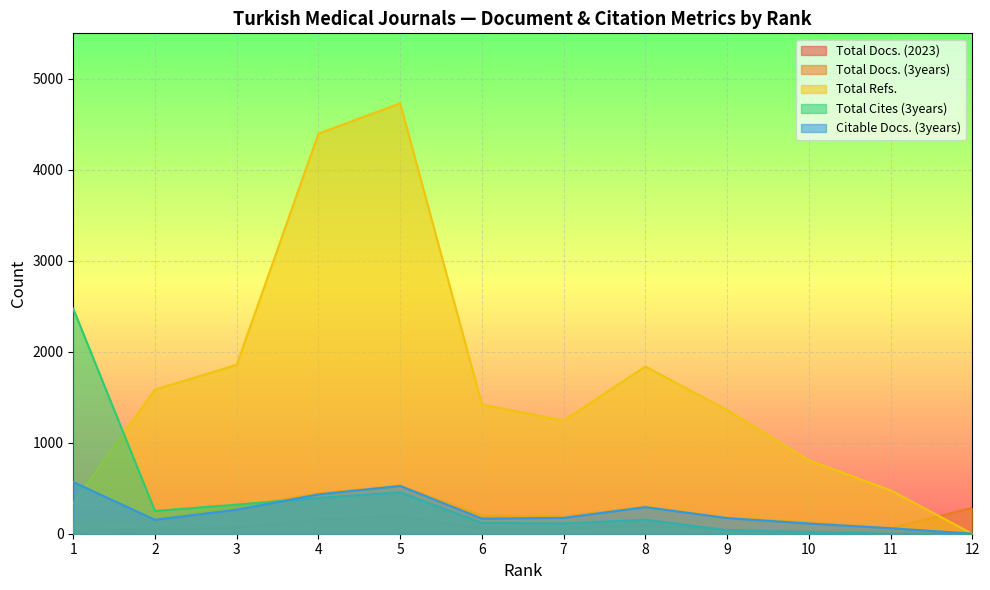

How many lines are shown in the chart?

5